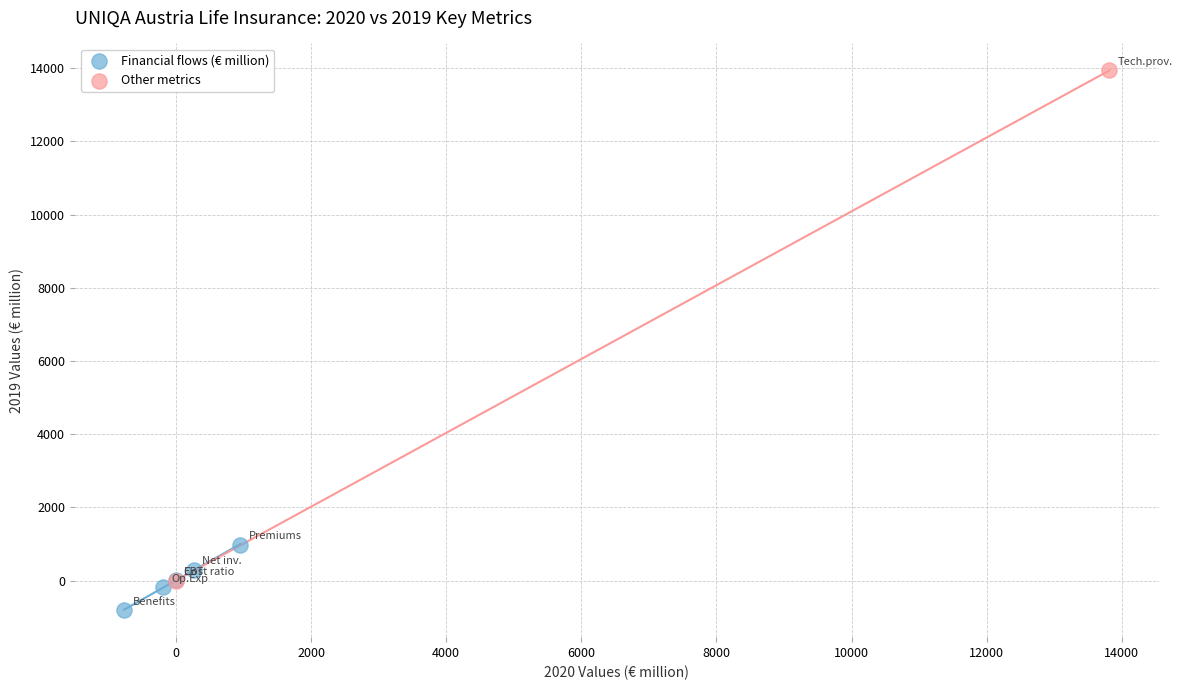

What are all the series names shown in the legend?

Financial flows (€ million), Other metrics